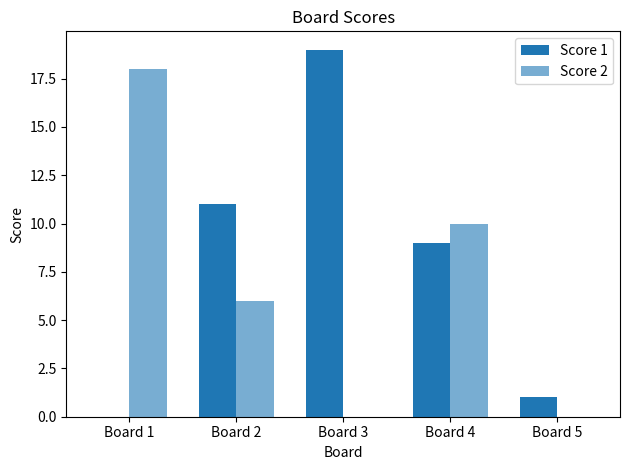

True or false: Score 1 has a value of 0 at Board 1.

True